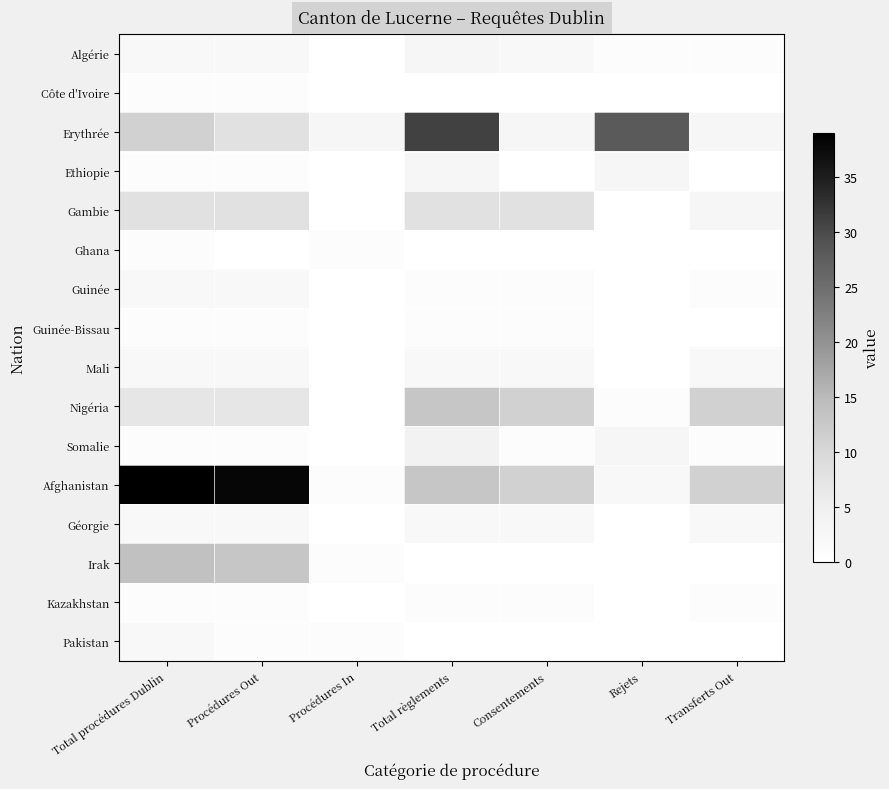

List the series in order of their peak value, lowest first.

Côte d'Ivoire, Ghana, Guinée-Bissau, Kazakhstan, Guinée, Mali, Géorgie, Pakistan, Algérie, Ethiopie, Somalie, Gambie, Nigéria, Irak, Erythrée, Afghanistan